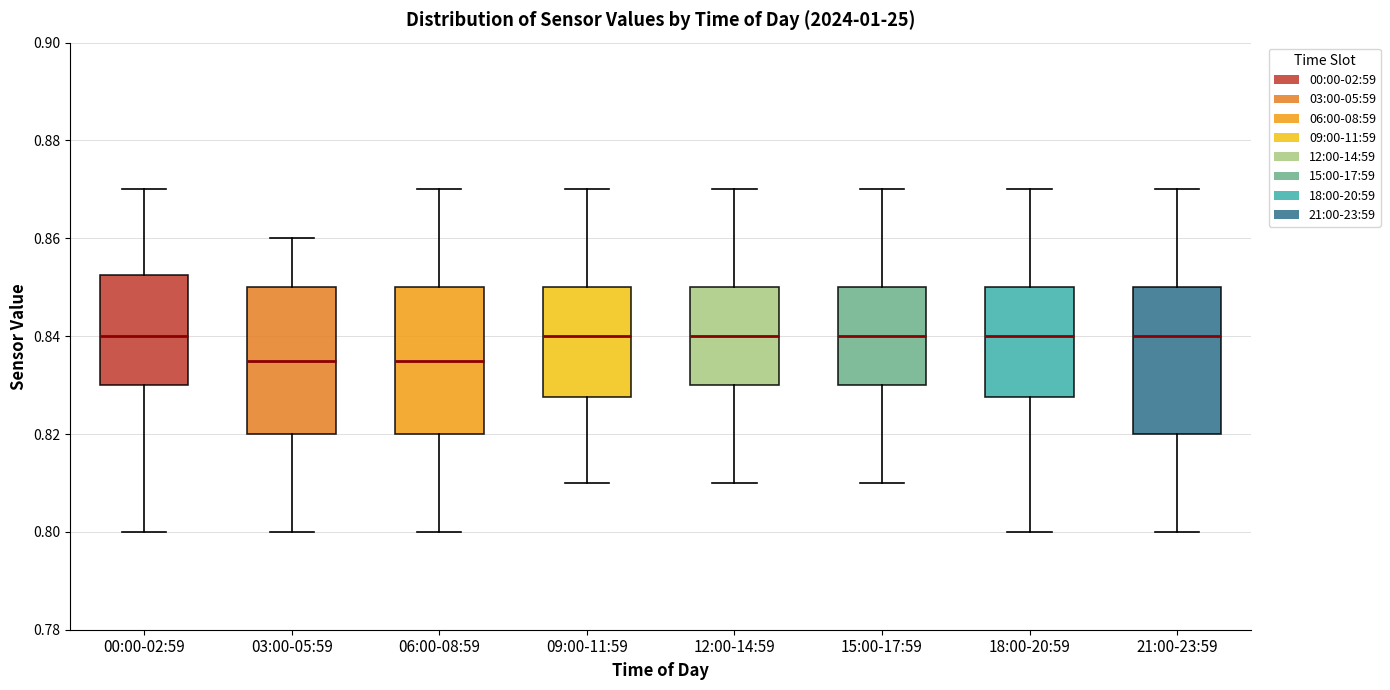

Where does the upper whisker of the box for 12:00-14:59 end on the y-axis? The values are not printed on the chart, so give them approximately, as read against the axis.

0.870